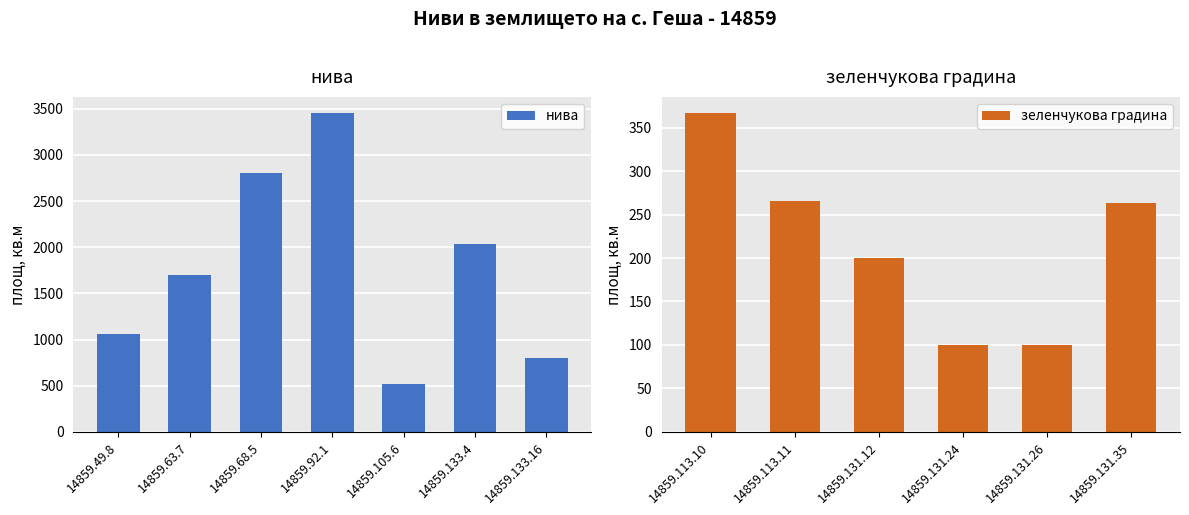

True or false: the data shows 1873 at 14859.49.8.

False